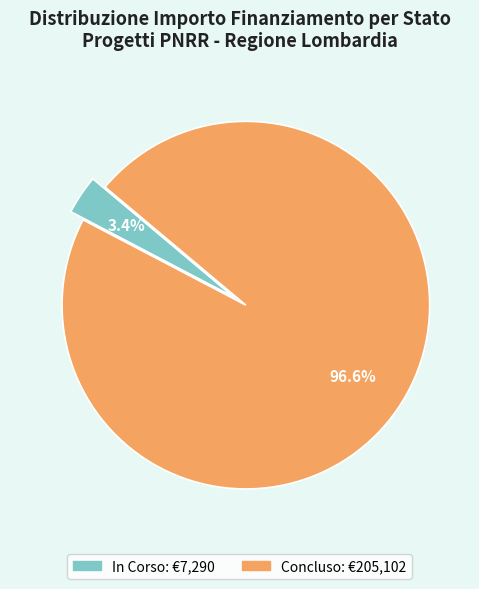

What percentage is the Concluso slice, to the nearest percent?

97%